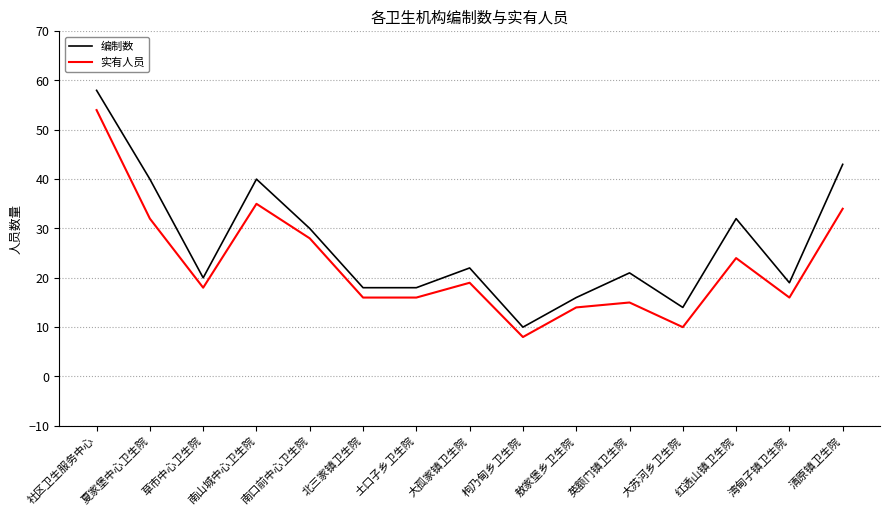

True or false: 实有人员 and 编制数 cross at least once.

False